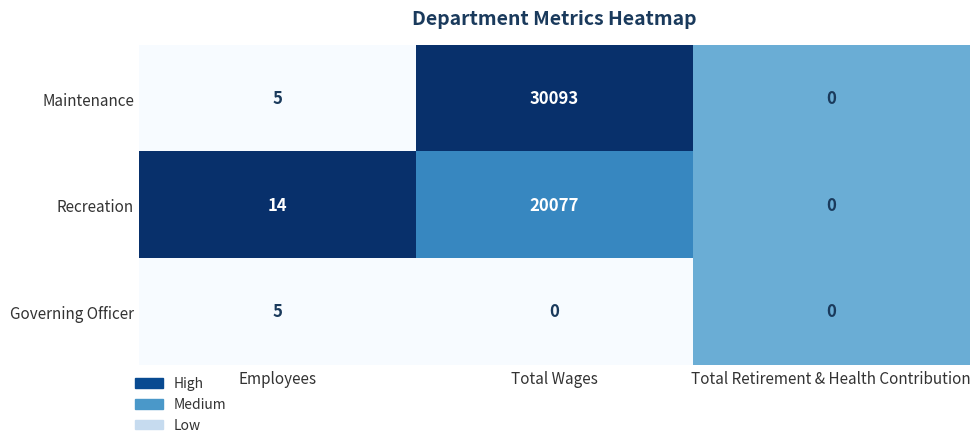

List the series in order of their overall mean, highest first.

Maintenance, Recreation, Governing Officer